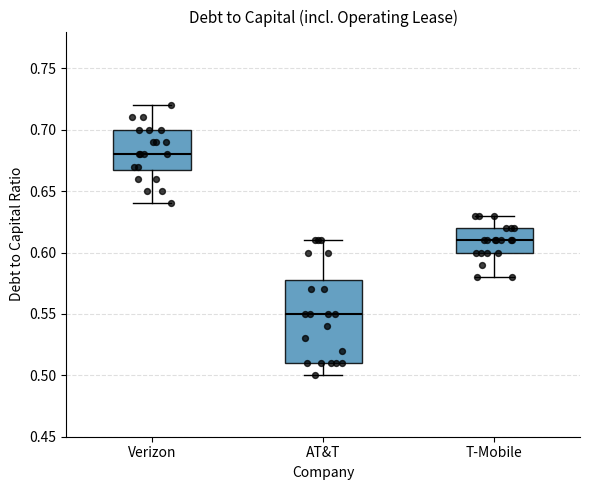

Reading left to right, read every box against the y-axis: the position of its median line, the range the box covers, and the ends of its whiskers. The values are not printed on the chart, so give them approximately, as read against the axis.

Verizon: median 0.68, box 0.67 to 0.70, whiskers 0.64 to 0.72
AT&T: median 0.55, box 0.51 to 0.58, whiskers 0.50 to 0.61
T-Mobile: median 0.61, box 0.60 to 0.62, whiskers 0.58 to 0.63